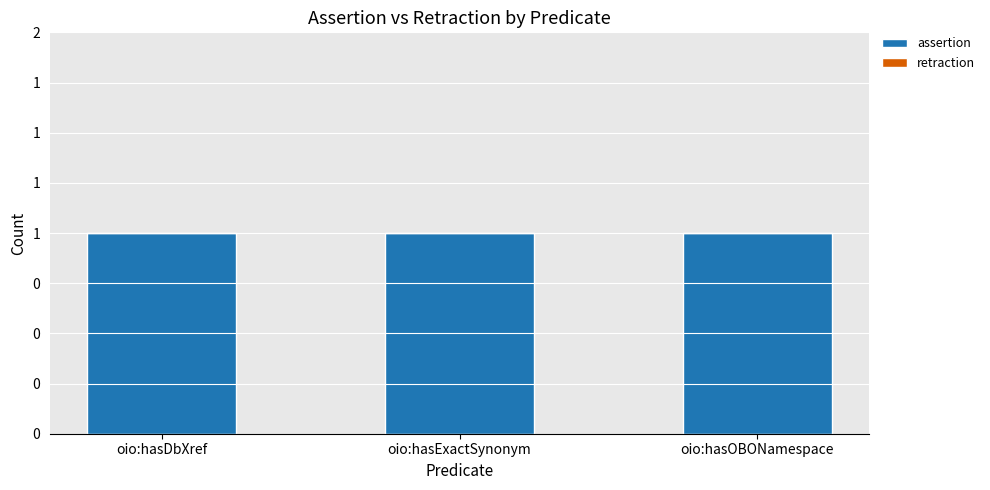

What position from the right is oio:hasDbXref?

3